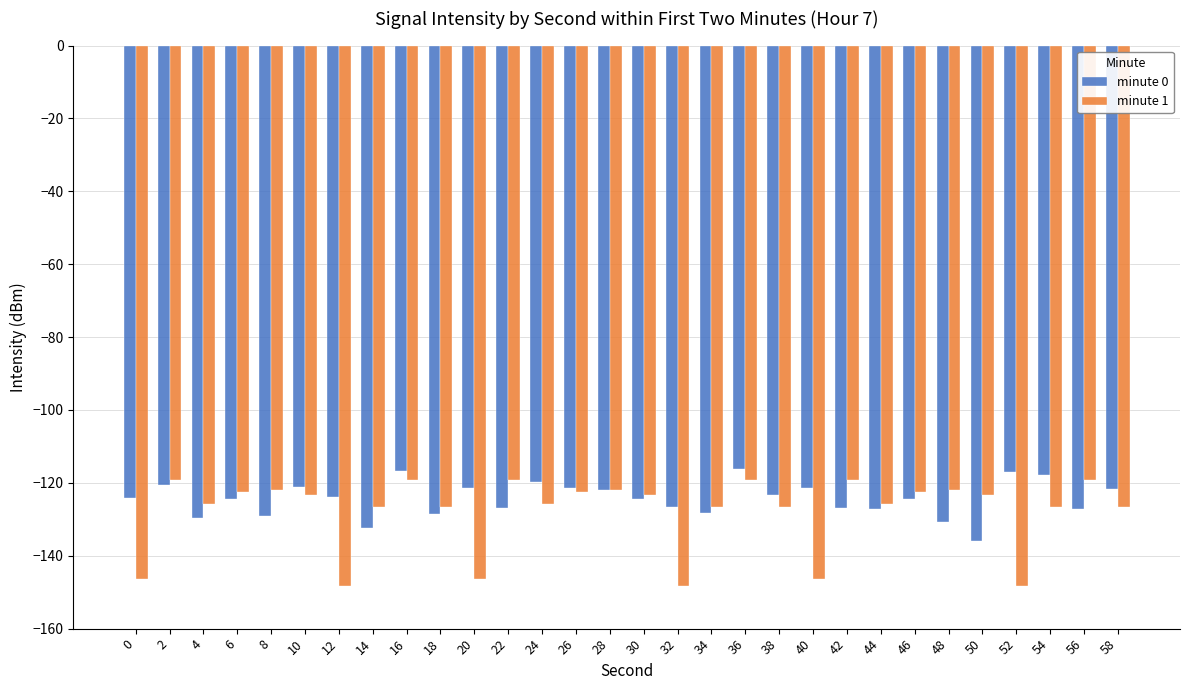

The minute 0 series shows -49.4 at 6. True or false?

False